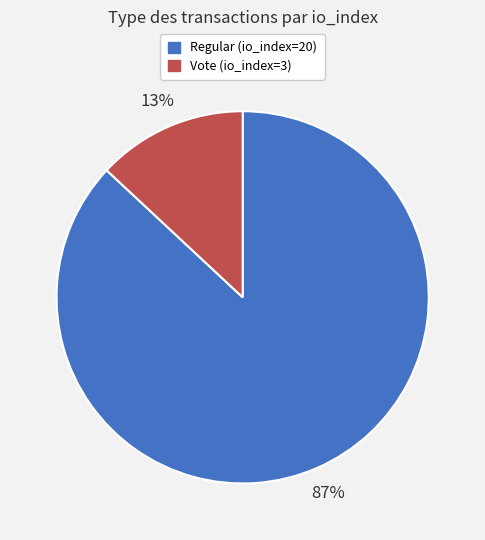

Is Regular (io_index=20) the majority of the pie?

Yes